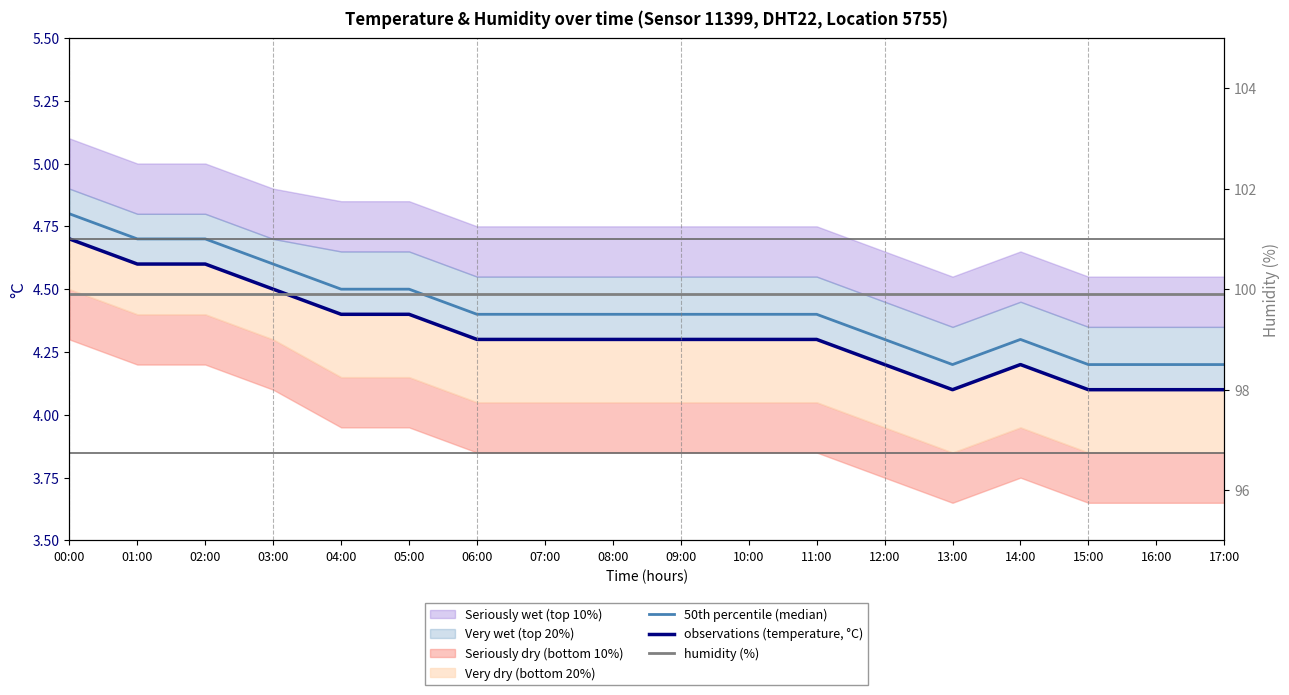

At which category is the sum across all series the highest?

00:00